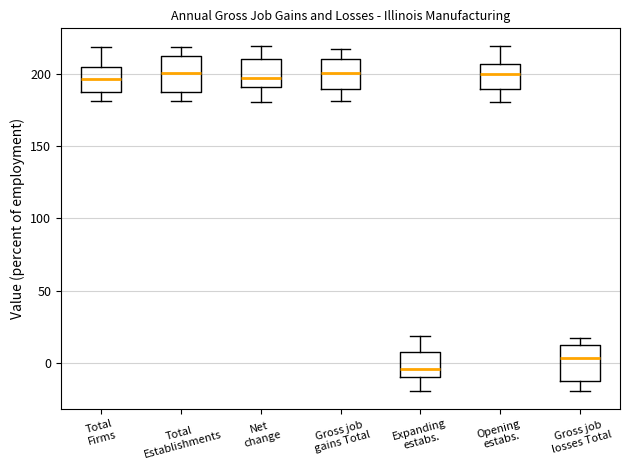

Where is the upper edge of the box for Gross job losses Total on the y-axis? The values are not printed on the chart, so give them approximately, as read against the axis.

10